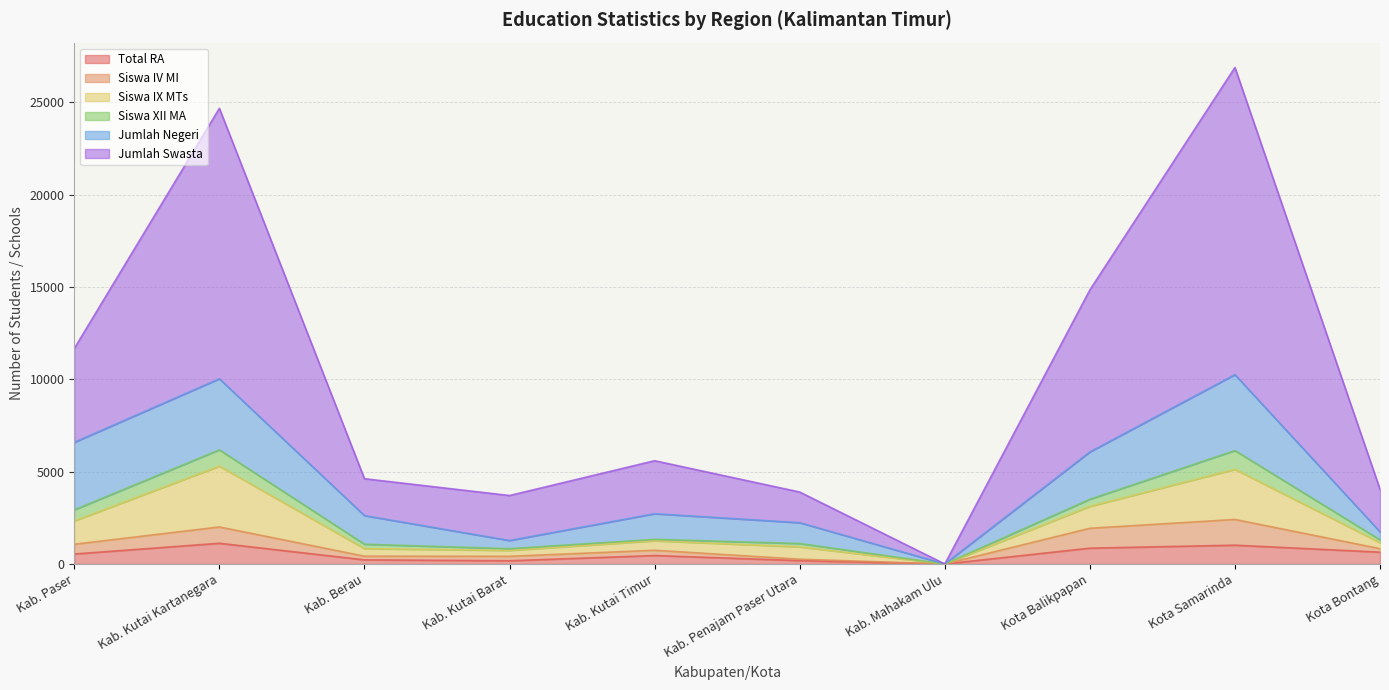

What position from the right is Kota Balikpapan?

3